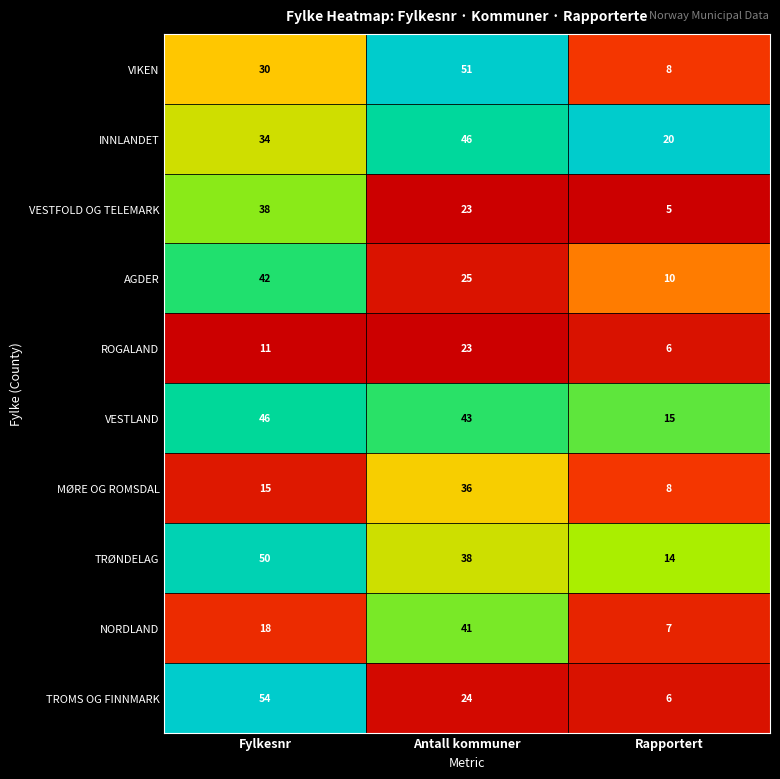

Between Fylkesnr and Antall kommuner, which series saw the biggest shift?

TROMS OG FINNMARK